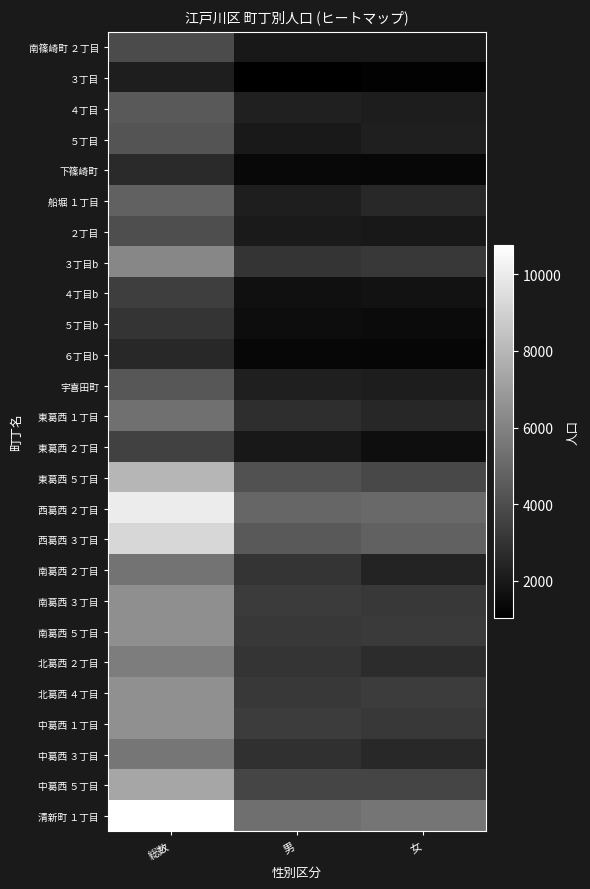

What is the smallest value displayed?

1029